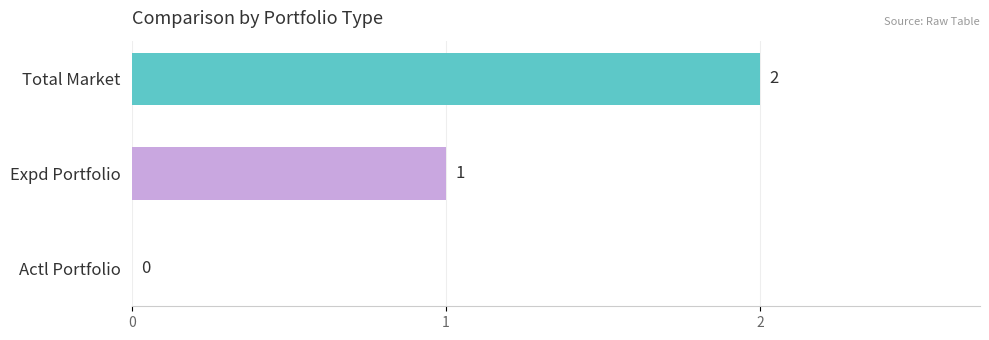

Which label corresponds to the largest value in the chart?

Total Market